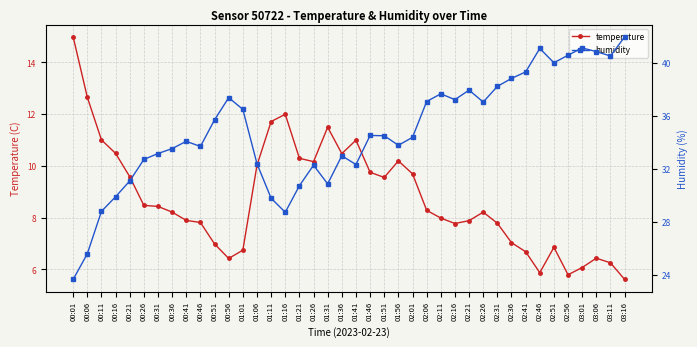

Which series changed the most between 02:16 and 02:26?

temperature